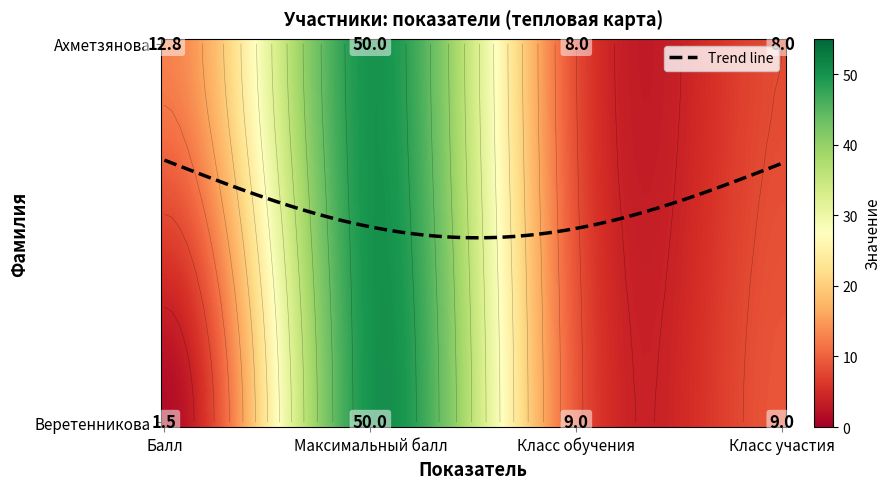

Which category has the lowest value across all series?

Балл